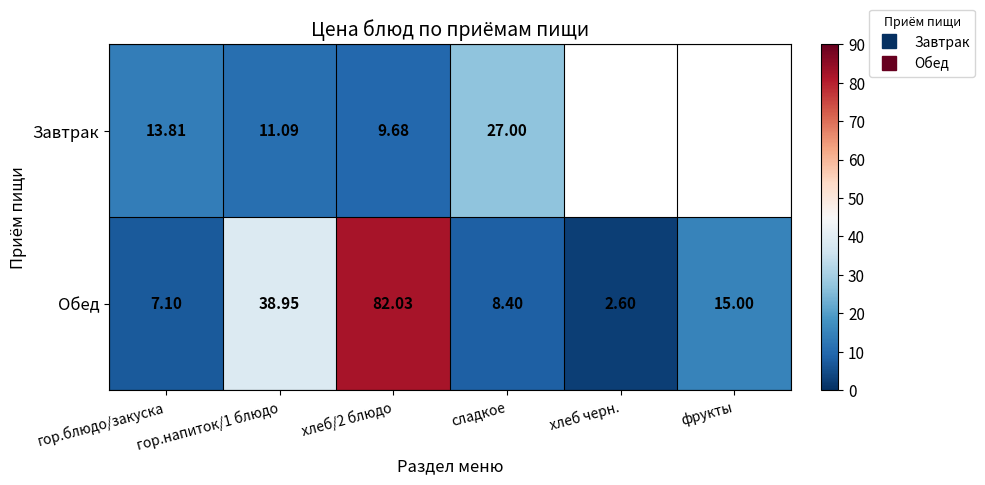

List the labels in order of Обед value, largest first.

хлеб/2 блюдо, гор.напиток/1 блюдо, фрукты, сладкое, гор.блюдо/закуска, хлеб черн.